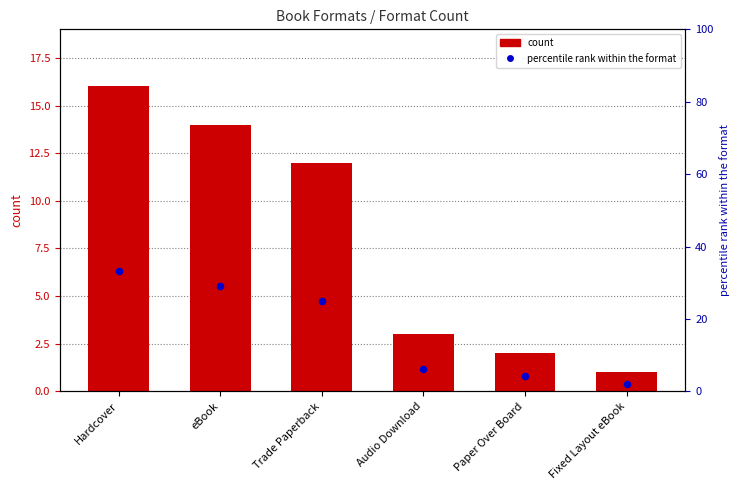

At how many categories does at least one series exceed 11?

3